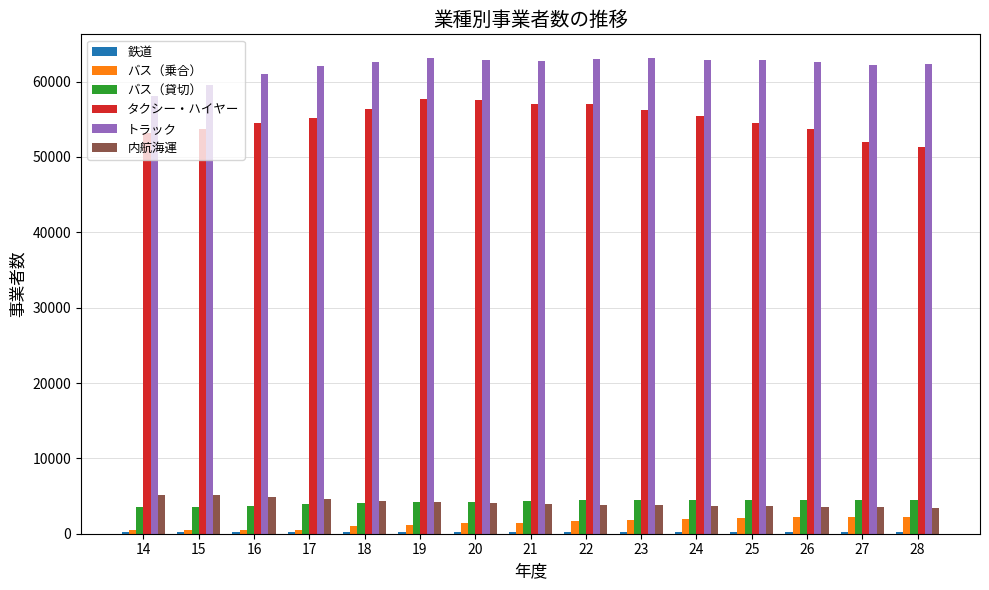

What is the difference between the maximum and minimum values in the バス（乗合） series?

1782